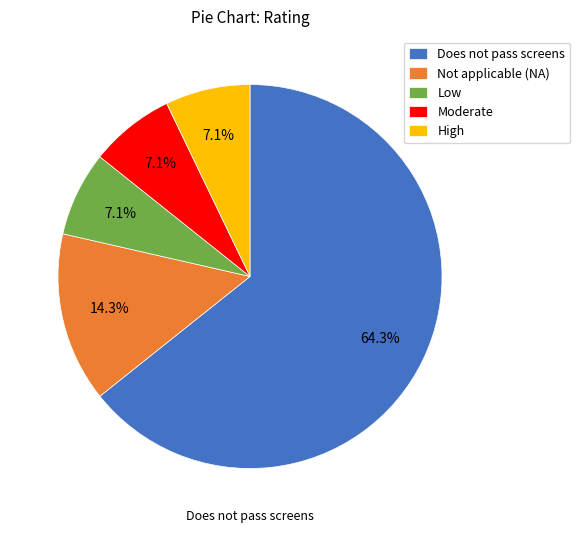

To the nearest percent, what is the average slice percentage?

20%